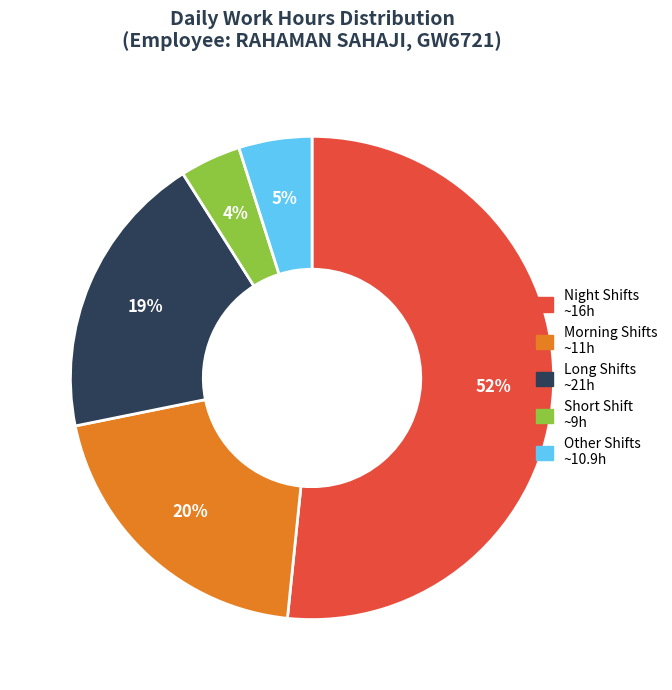

To the nearest percent, what is the difference between the largest and smallest slice percentages?

48%